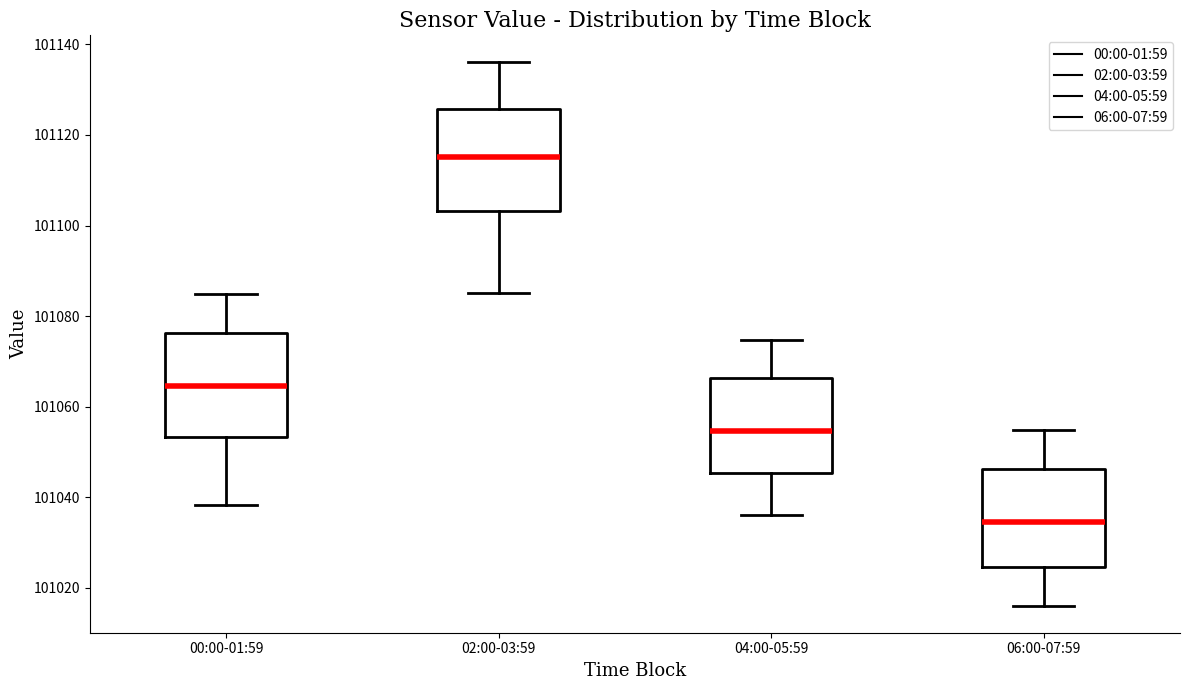

Where is the lower edge of the box for 06:00-07:59 on the y-axis? The values are not printed on the chart, so give them approximately, as read against the axis.

101024